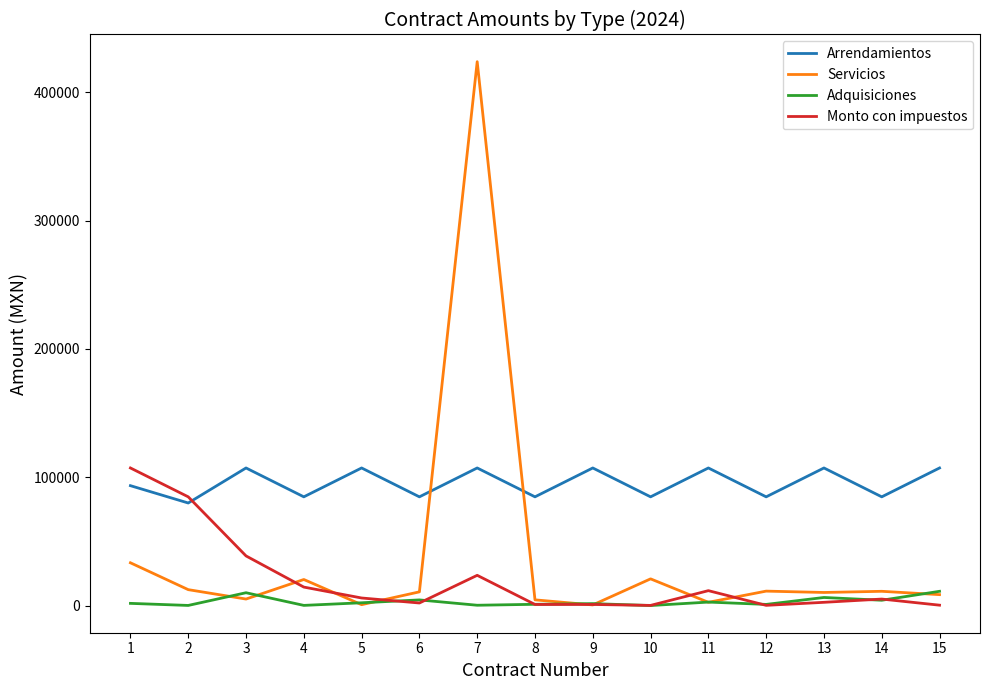

The Arrendamientos series shows 107291.2 at 15. True or false?

True